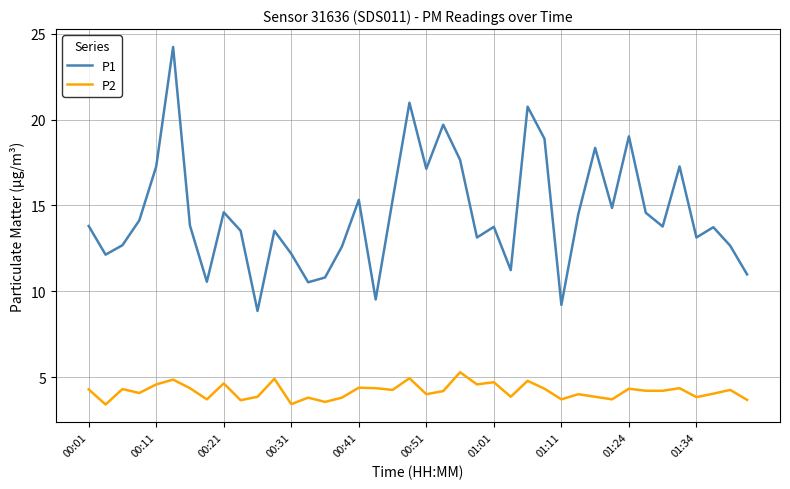

Which series has the largest range (max minus min)?

P1